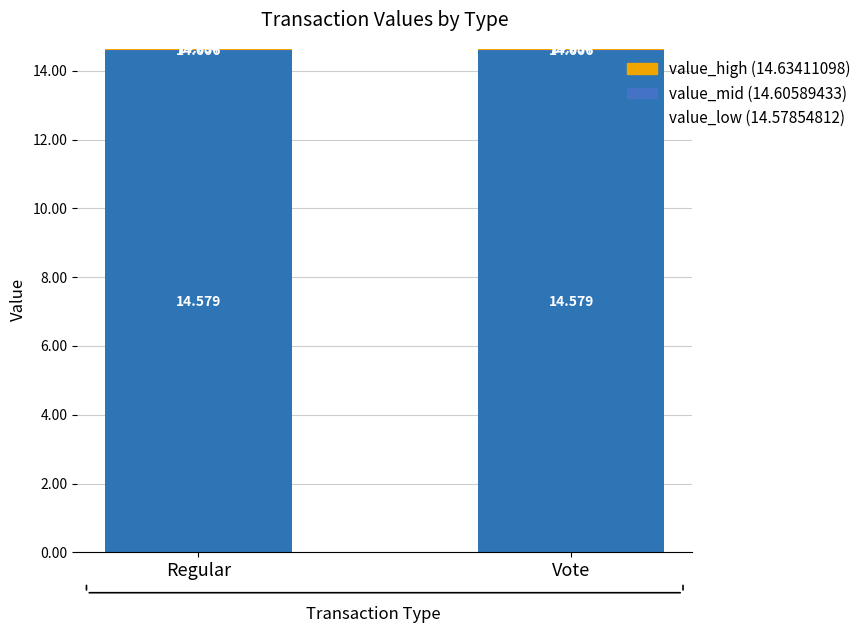

The value_low (14.57854812) series shows 21.3 at Regular. True or false?

False